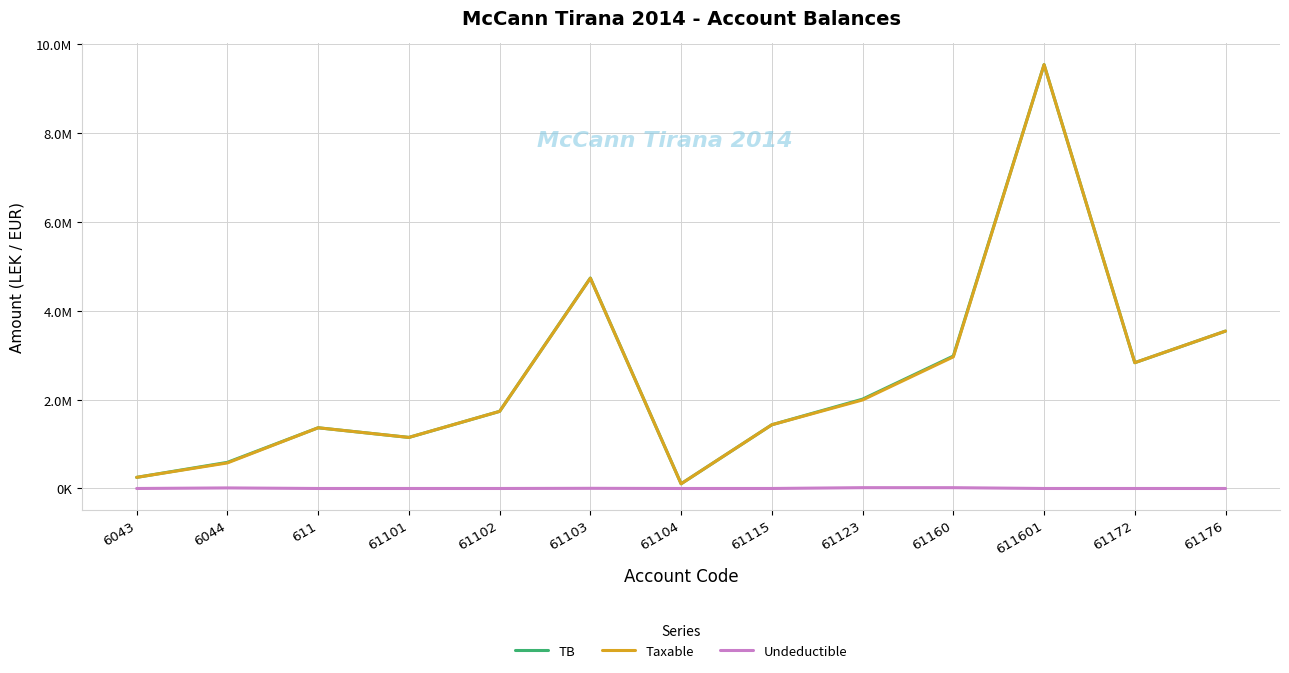

Is this an area chart (filled region under the line)?

No